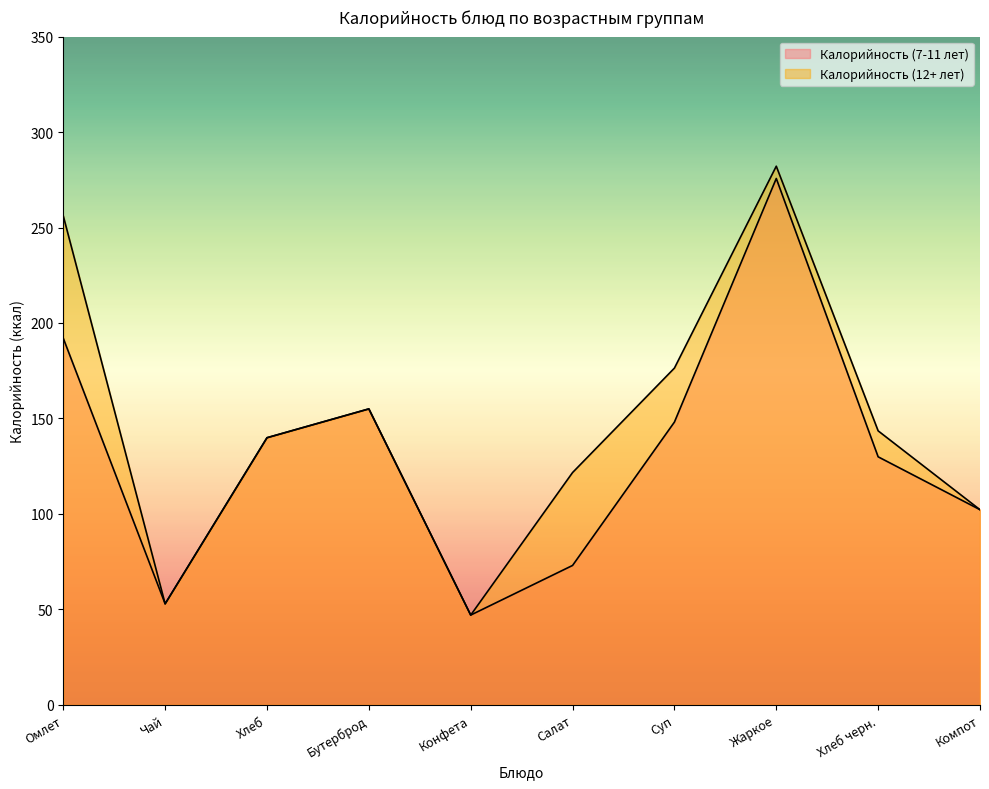

True or false: Калорийность (7-11 лет) and Калорийность (12+ лет) cross at least once.

False